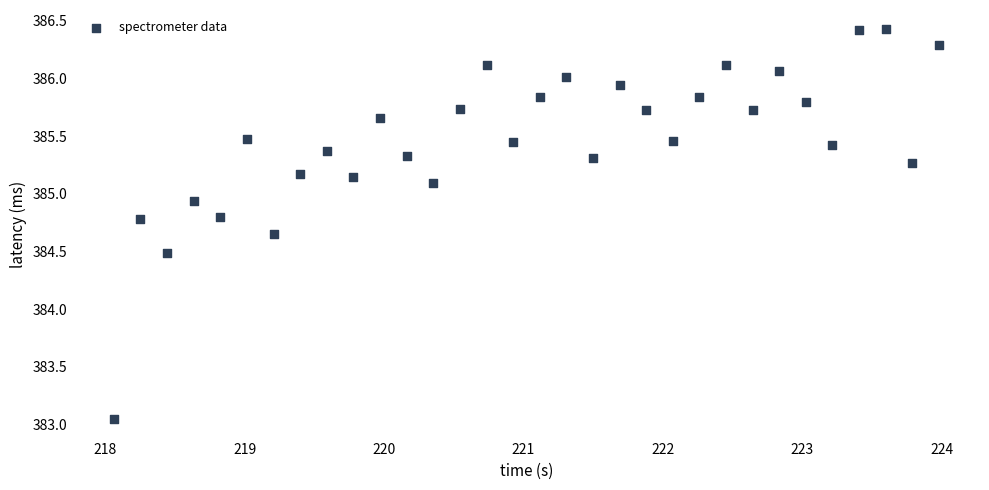

What is the range of Y values (max minus min)?

3.4